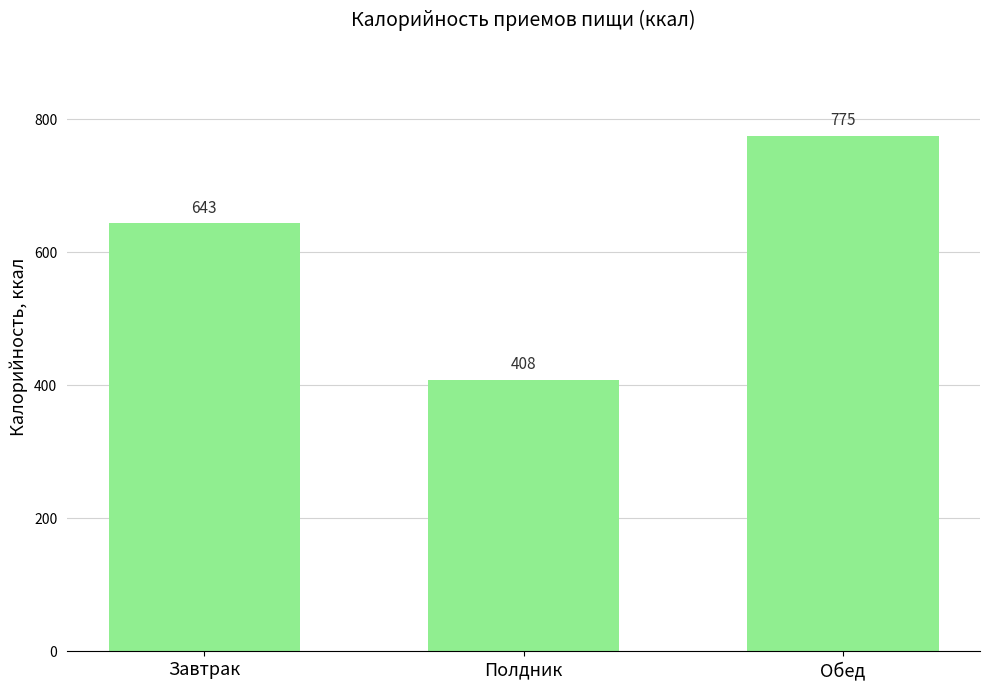

What is the difference between the values at Полдник and Обед?

367